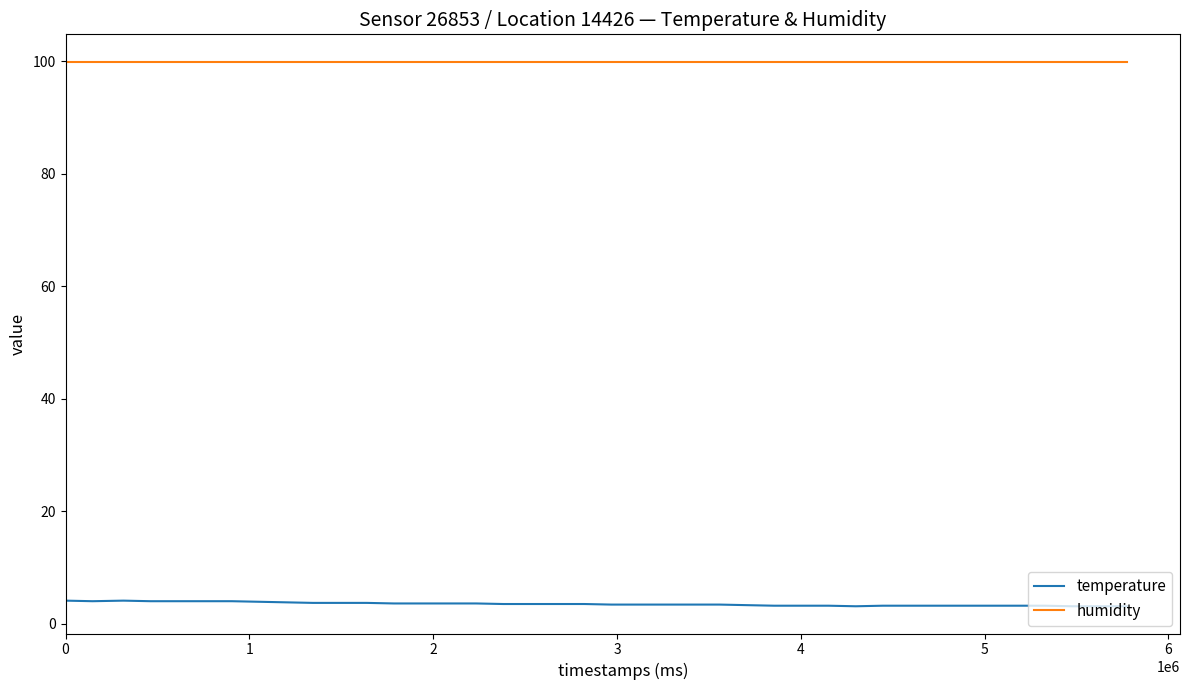

True or false: humidity and temperature cross at least once.

False